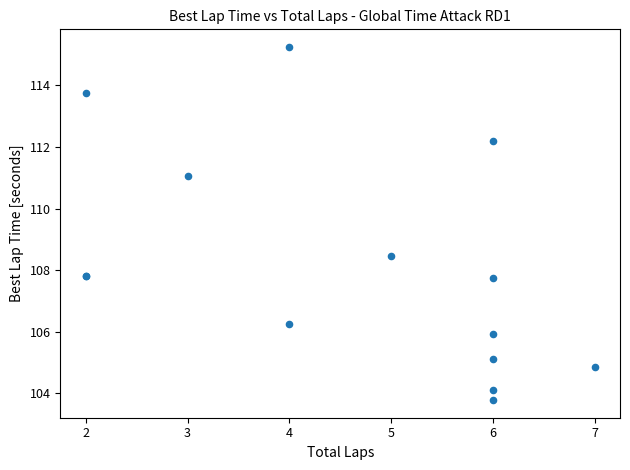

What Y value in the scatter plot is closest to 109?

108.5